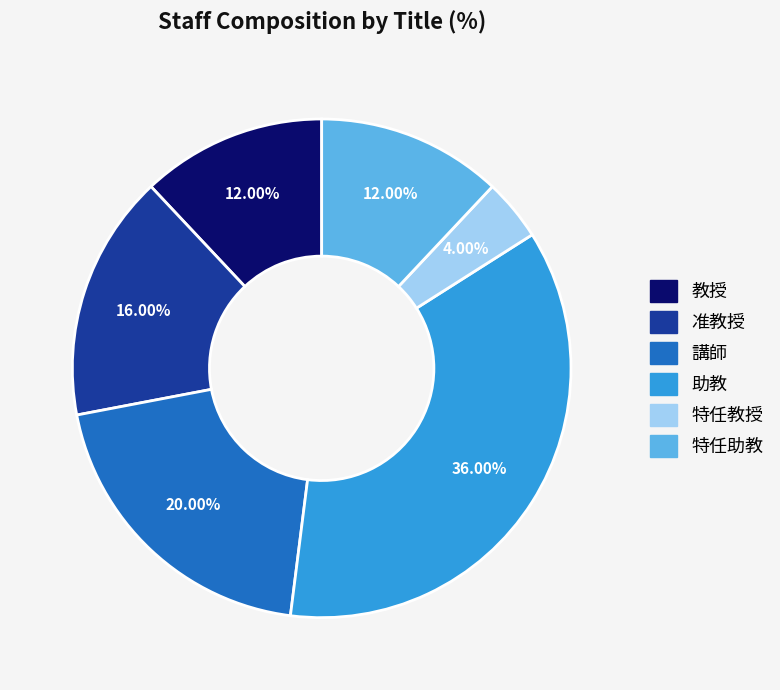

To the nearest percent, what is the difference between the largest and smallest slice percentages?

32%